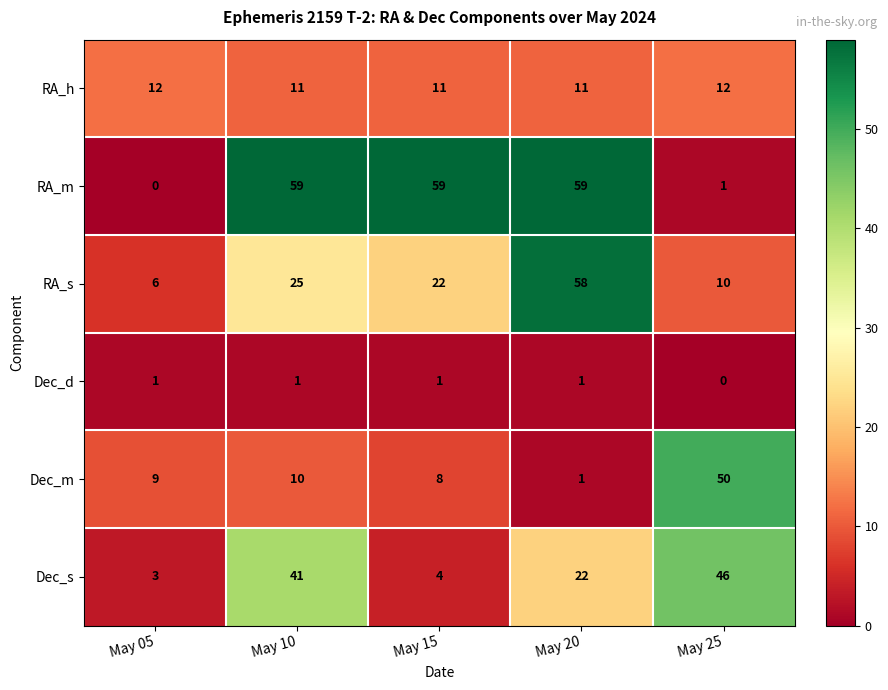

At how many categories does at least one series exceed 55?

3